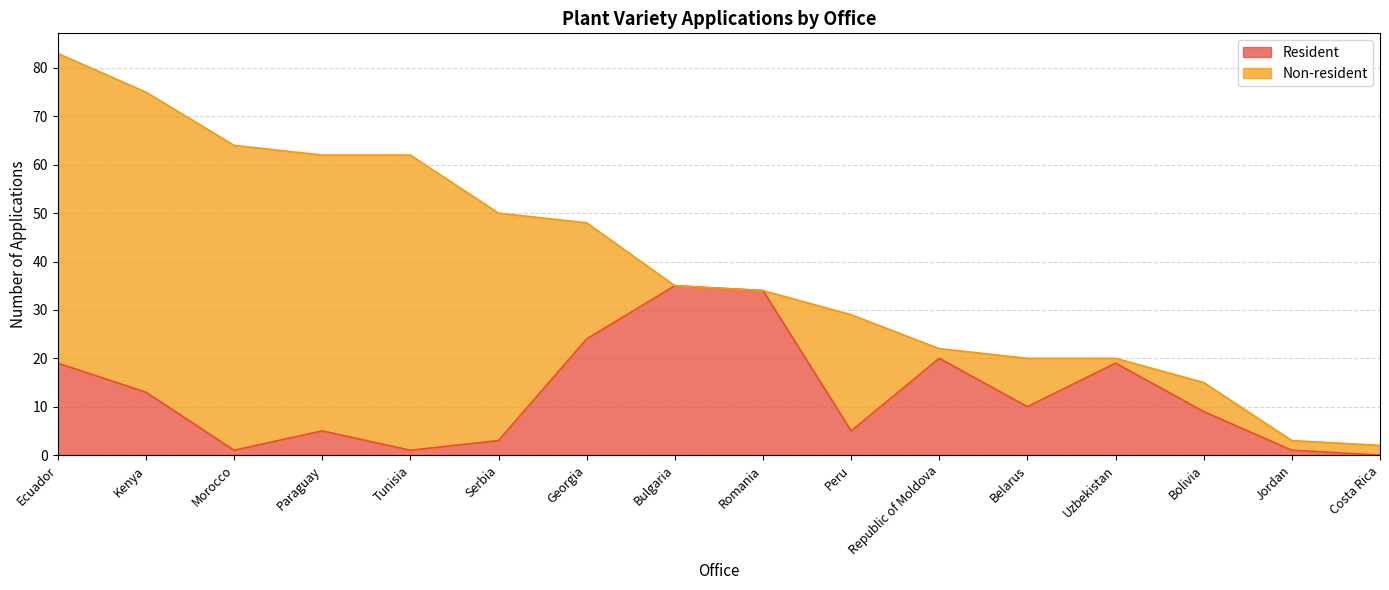

The chart shows a value of 9 at Bolivia. True or false?

True